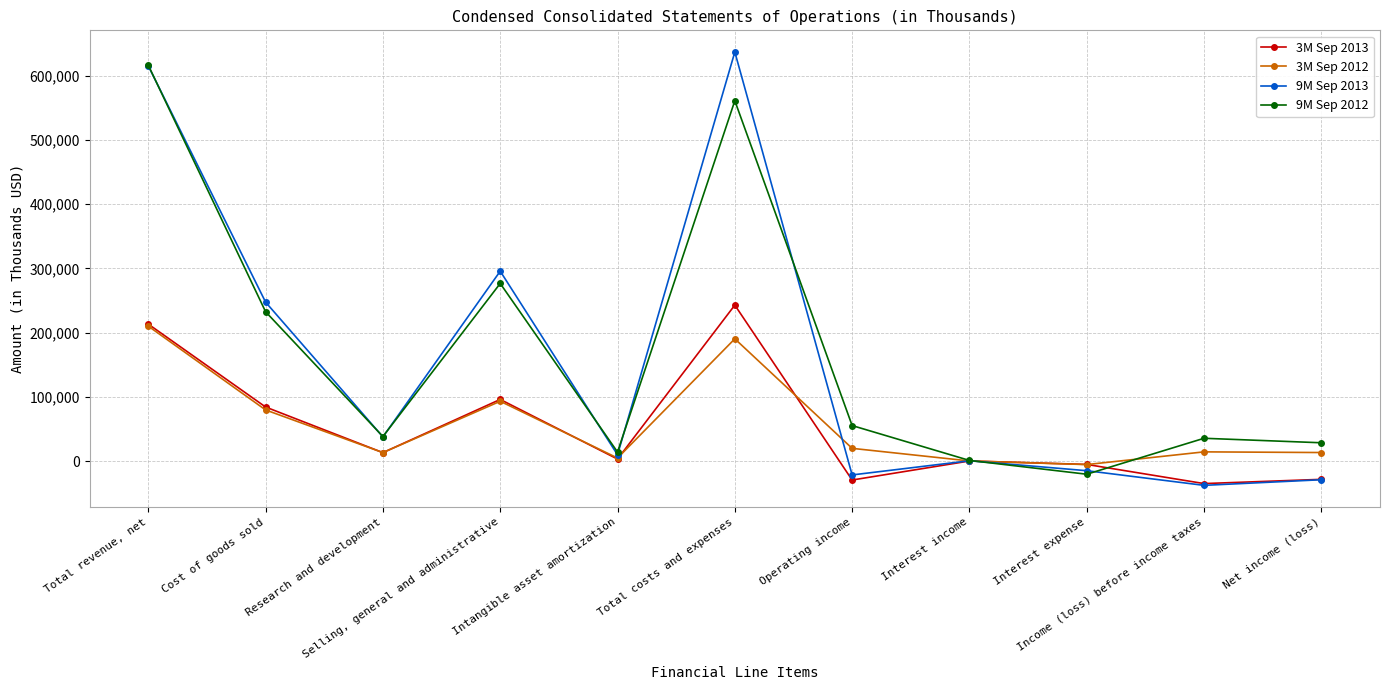

Where does the 9M Sep 2012 series first go above 38148?

Total revenue, net